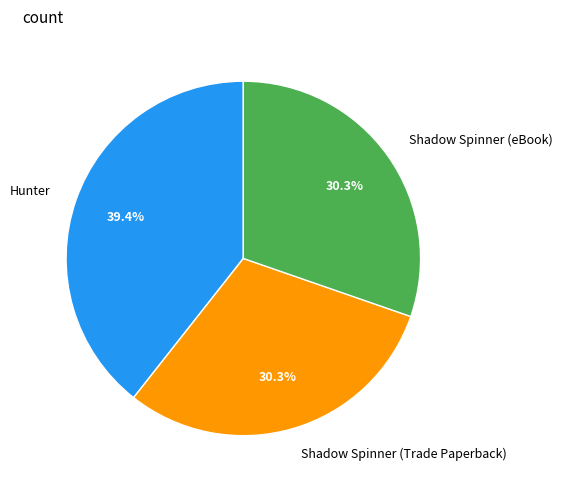

Count the number of slices in the pie.

3